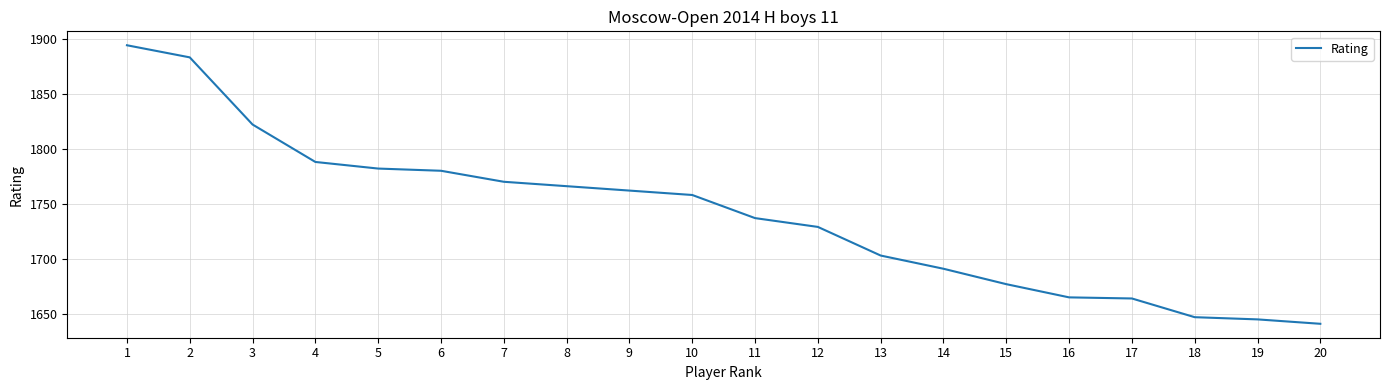

Where does the data first go above 1758?

1